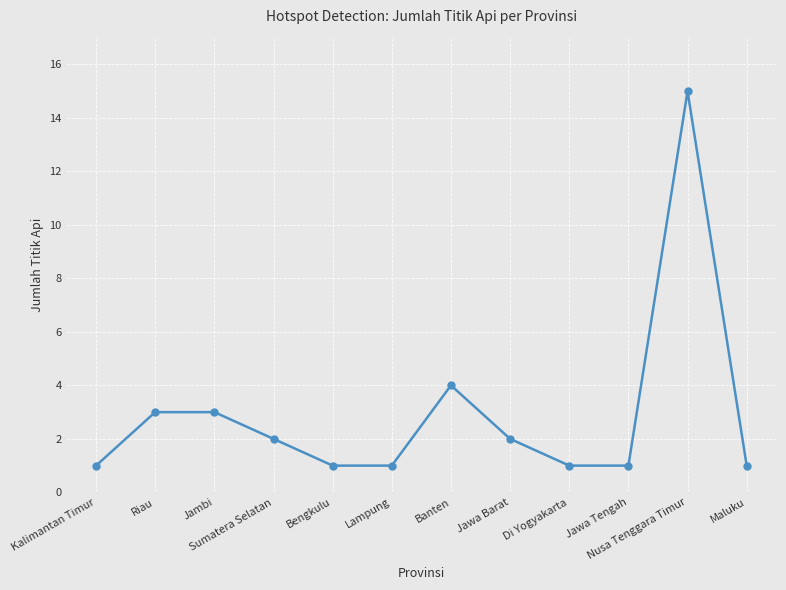

Reading left to right, what are all the values shown in this chart?

1	3	3	2	1	1	4	2	1	1	15	1